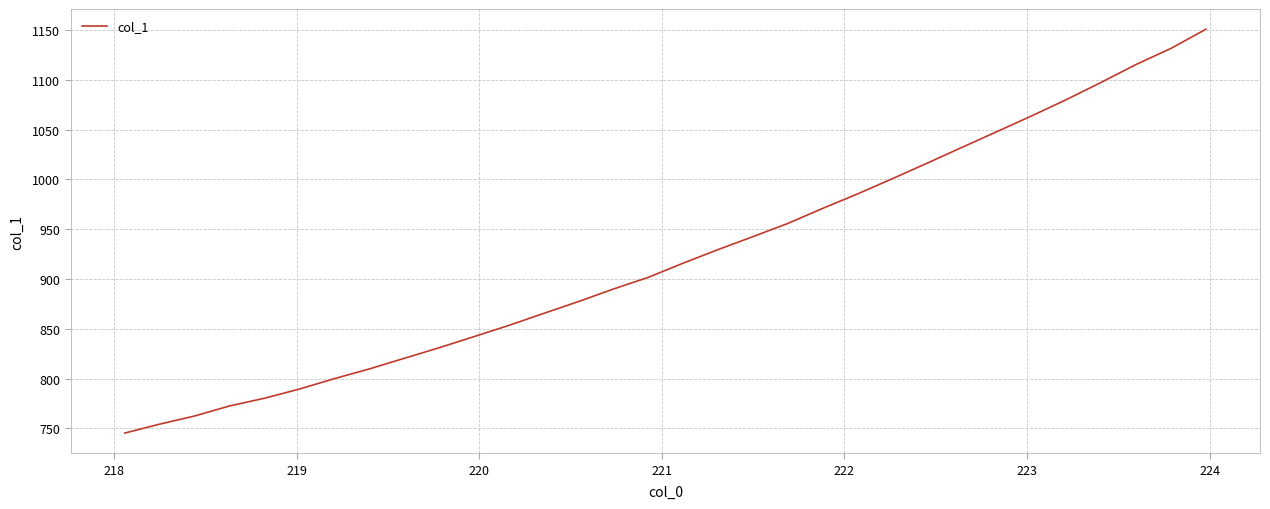

What is the difference between the maximum and minimum values?

405.4